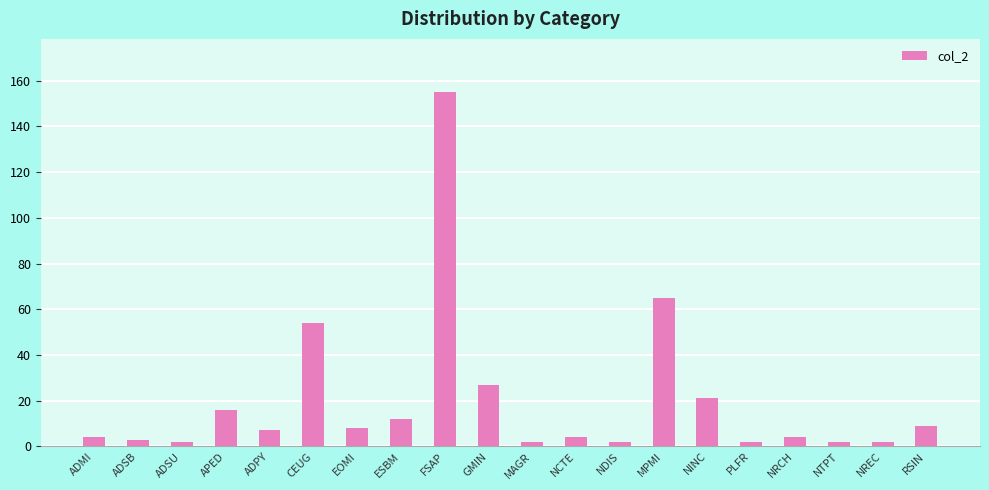

Between MPMI and ESBM, which is larger?

MPMI